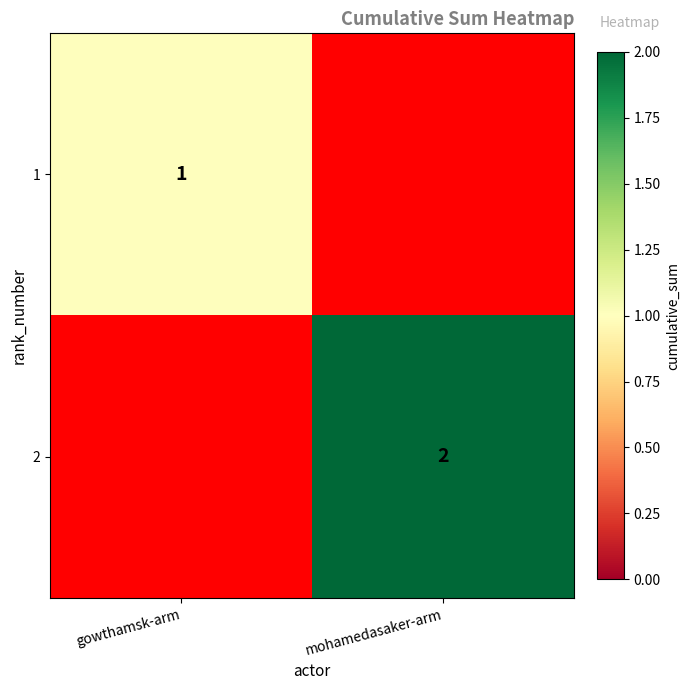

Is the value of 2 at mohamedasaker-arm greater than the value of 1 at gowthamsk-arm?

Yes